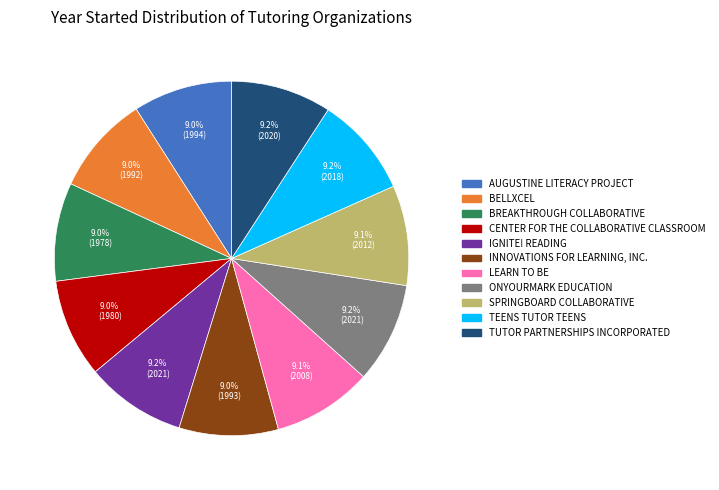

How many slices are in this pie chart?

11